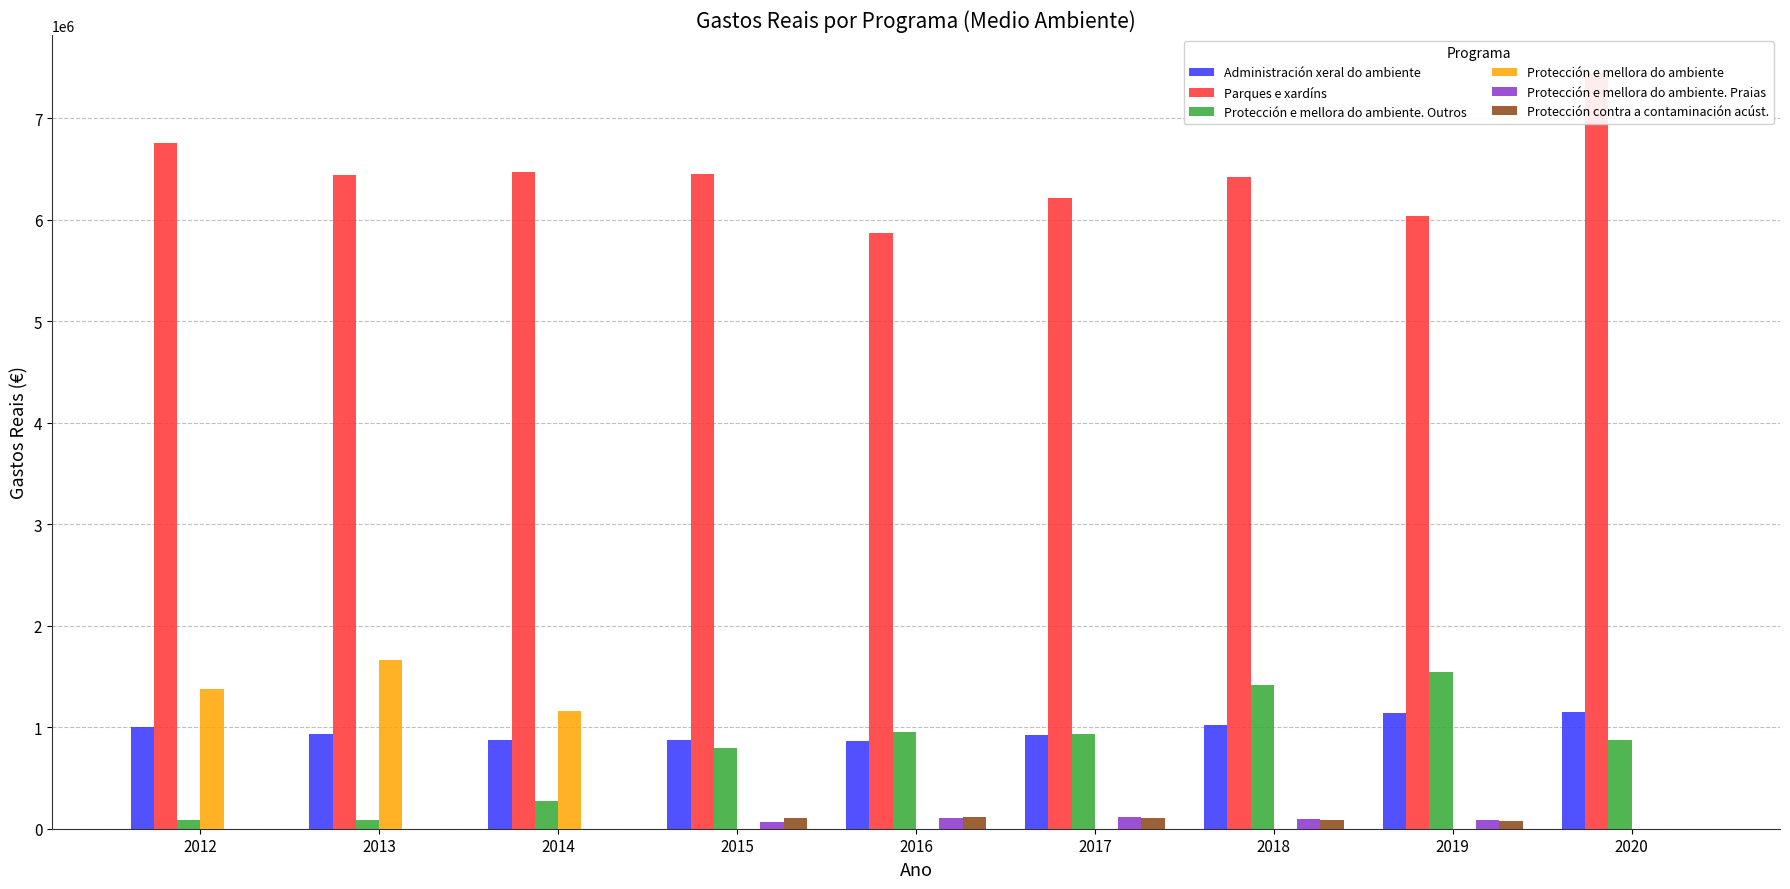

How many bars are there in total?

54